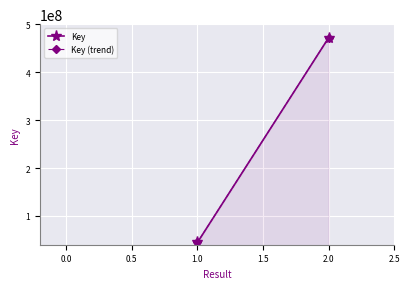

List the labels in order of value, smallest first.

1.0, 2.0